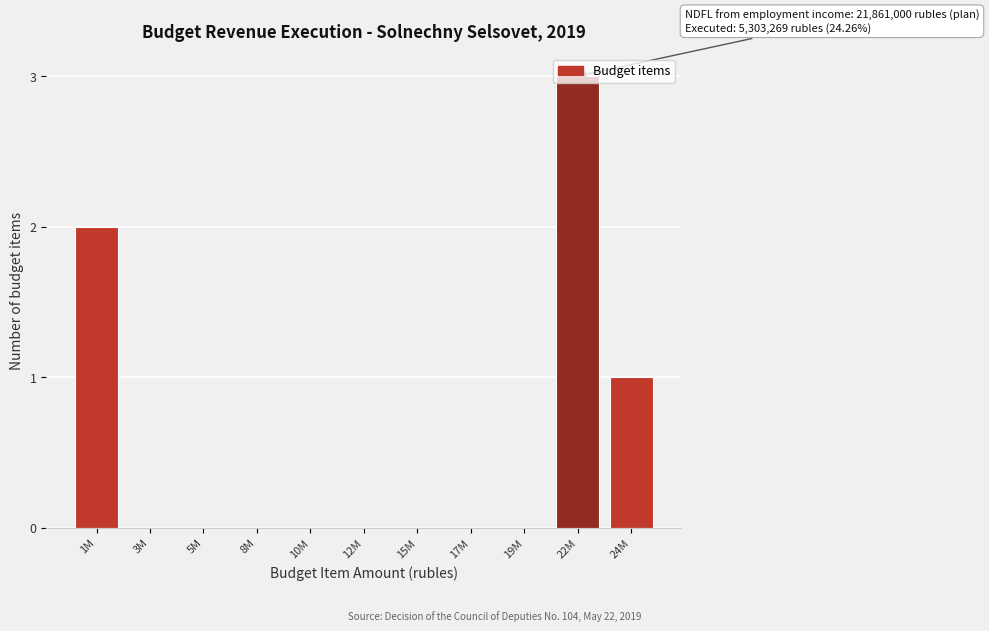

True or false: the data shows 2 at 24M.

False